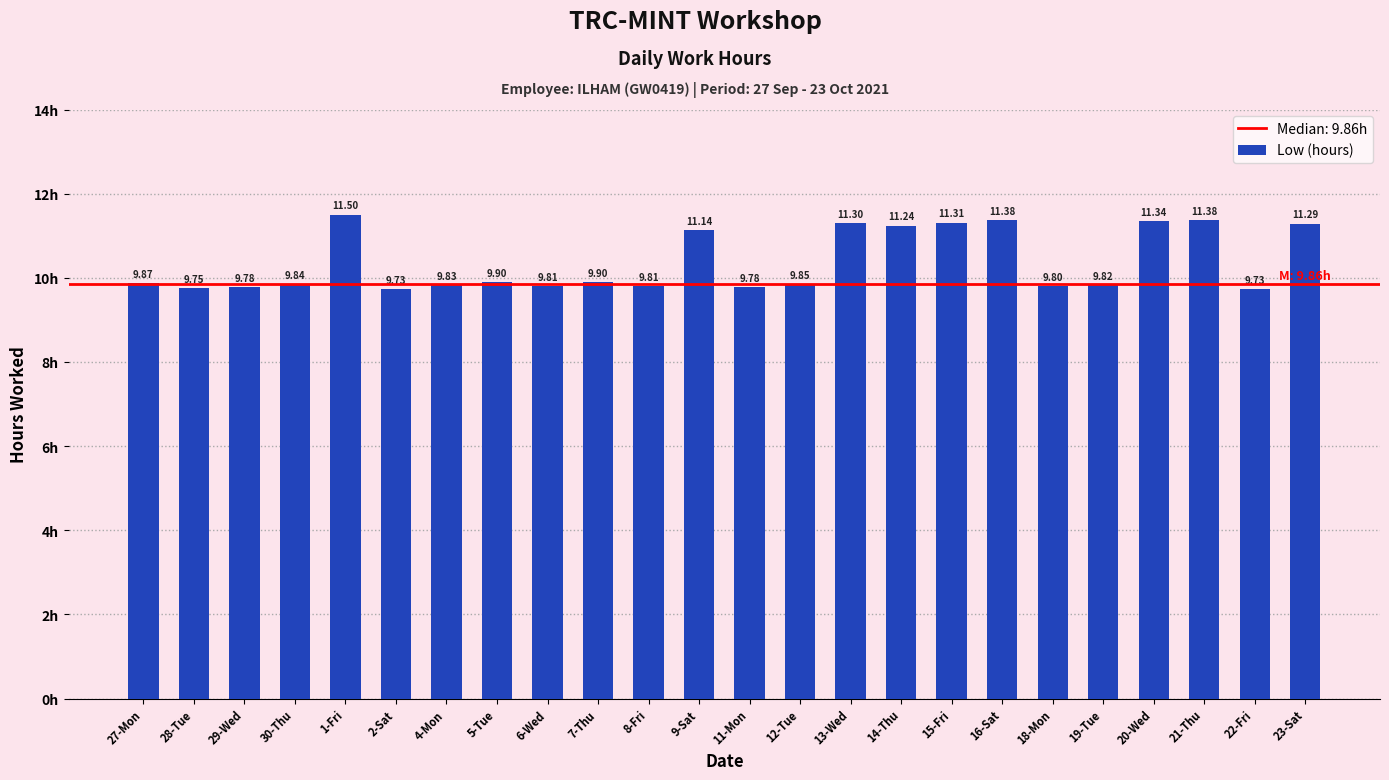

What is the value of the 2nd bar from the left?

9.8